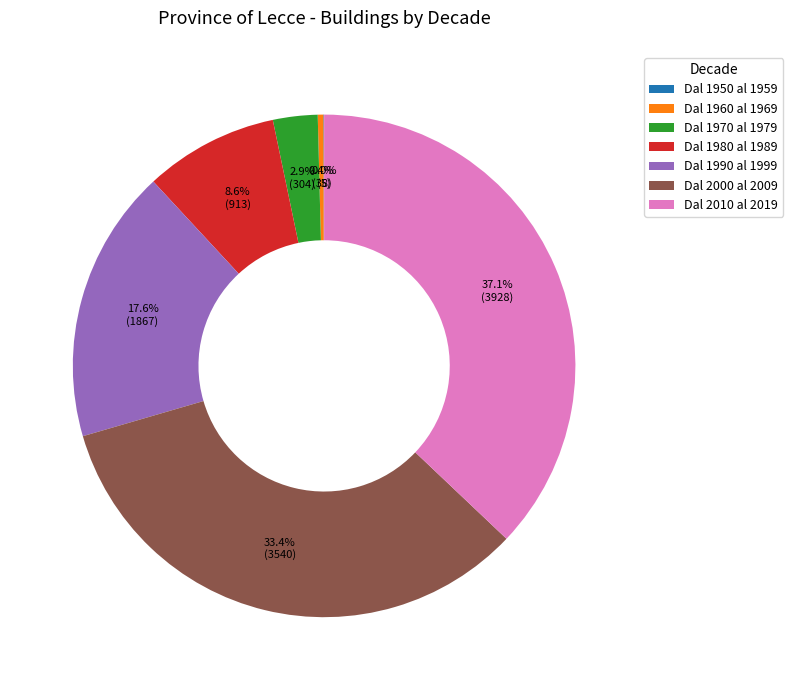

Between Dal 2000 al 2009 and Dal 1990 al 1999, which is larger?

Dal 2000 al 2009